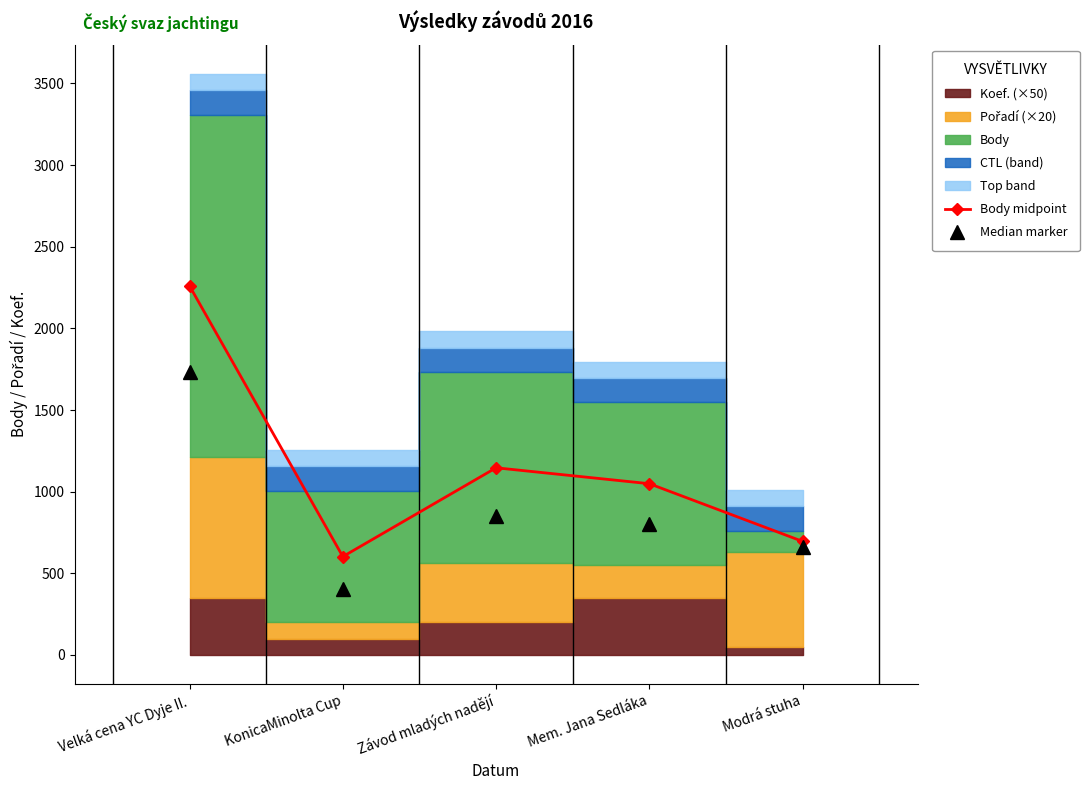

Rank the categories by Body midpoint value from lowest to highest.

KonicaMinolta Cup, Modrá stuha, Mem. Jana Sedláka, Závod mladých nadějí, Velká cena YC Dyje II.